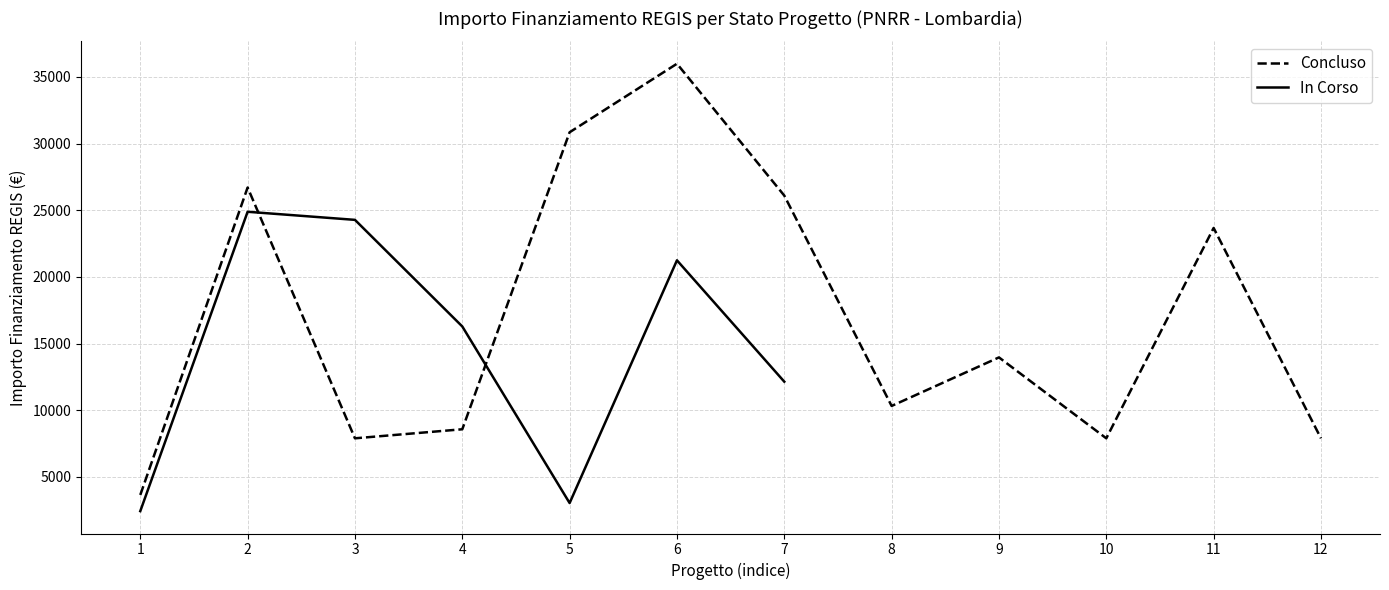

How many interior local peaks (higher than both neighbors) does the data have?

2